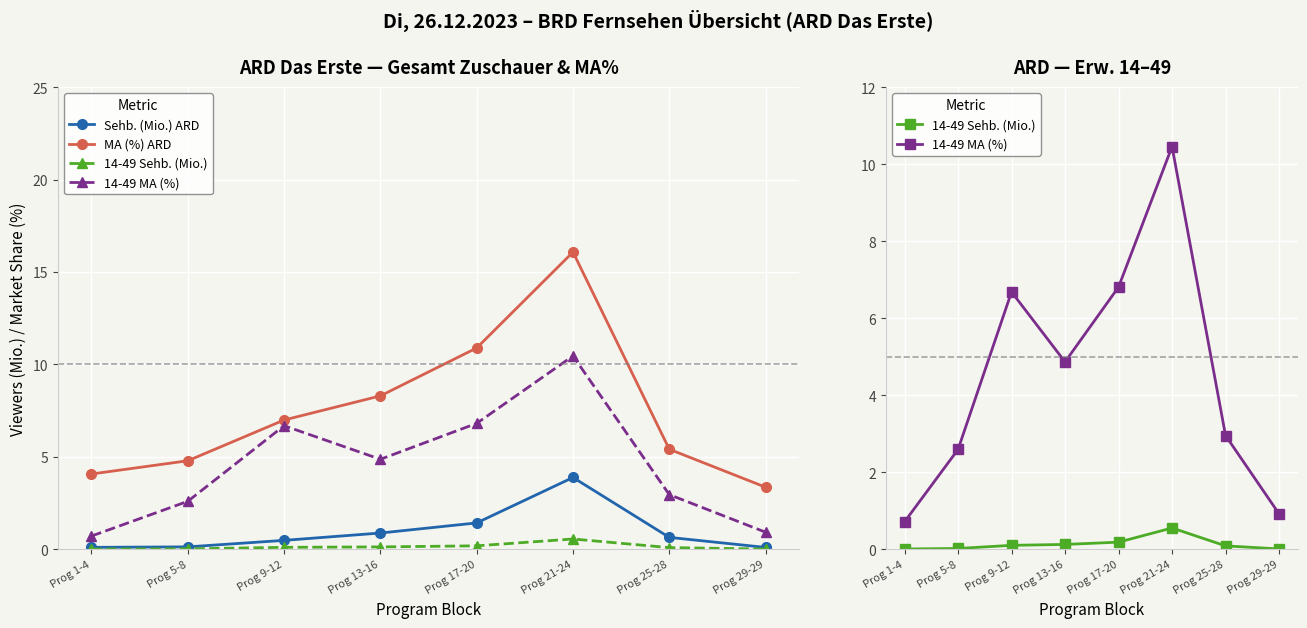

True or false: 14-49 Sehb. (Mio.) and 14-49 MA (%) cross at least once.

False